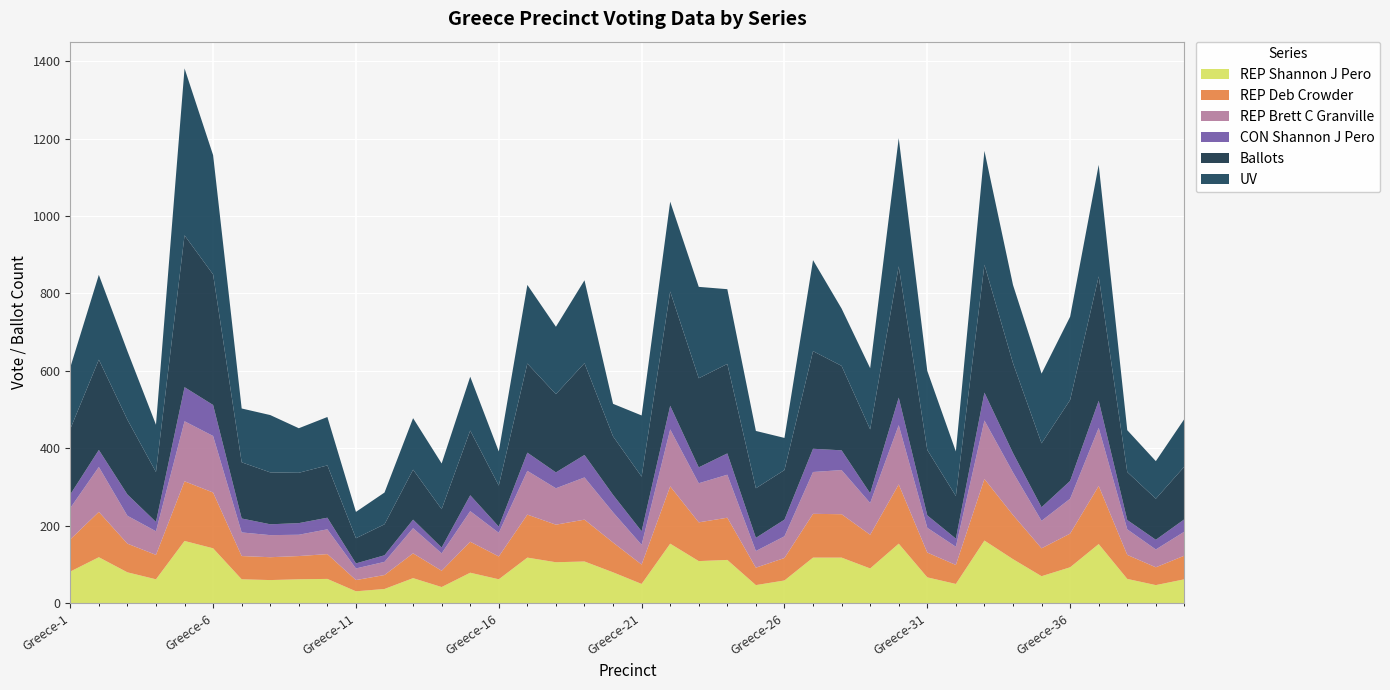

Reading left to right, transcribe all the data shown in this chart.

REP Shannon J Pero: Greece-1=82	Greece-2=119	Greece-3=80	Greece-4=62	Greece-5=161	Greece-6=142	Greece-7=62	Greece-8=60	Greece-9=62	Greece-10=63	Greece-11=31	Greece-12=37	Greece-13=65	Greece-14=42	Greece-15=79	Greece-16=62	Greece-17=118	Greece-18=106	Greece-19=108	Greece-20=80	Greece-21=50	Greece-22=154	Greece-23=109	Greece-24=112	Greece-25=47	Greece-26=59	Greece-27=118	Greece-28=118	Greece-29=90	Greece-30=154	Greece-31=67	Greece-32=50	Greece-33=162	Greece-34=114	Greece-35=70	Greece-36=93	Greece-37=153	Greece-38=63	Greece-39=47	Greece-40=62
REP Deb Crowder: Greece-1=83	Greece-2=117	Greece-3=74	Greece-4=63	Greece-5=154	Greece-6=144	Greece-7=60	Greece-8=59	Greece-9=60	Greece-10=64	Greece-11=29	Greece-12=36	Greece-13=64	Greece-14=42	Greece-15=80	Greece-16=59	Greece-17=111	Greece-18=97	Greece-19=108	Greece-20=77	Greece-21=50	Greece-22=148	Greece-23=100	Greece-24=109	Greece-25=45	Greece-26=58	Greece-27=113	Greece-28=112	Greece-29=87	Greece-30=153	Greece-31=64	Greece-32=49	Greece-33=159	Greece-34=114	Greece-35=72	Greece-36=87	Greece-37=150	Greece-38=62	Greece-39=46	Greece-40=61
REP Brett C Granville: Greece-1=81	Greece-2=116	Greece-3=72	Greece-4=61	Greece-5=155	Greece-6=146	Greece-7=61	Greece-8=57	Greece-9=55	Greece-10=64	Greece-11=30	Greece-12=34	Greece-13=65	Greece-14=45	Greece-15=79	Greece-16=61	Greece-17=113	Greece-18=94	Greece-19=109	Greece-20=78	Greece-21=51	Greece-22=147	Greece-23=101	Greece-24=111	Greece-25=43	Greece-26=56	Greece-27=108	Greece-28=114	Greece-29=82	Greece-30=153	Greece-31=64	Greece-32=47	Greece-33=151	Greece-34=110	Greece-35=71	Greece-36=90	Greece-37=150	Greece-38=66	Greece-39=46	Greece-40=62
CON Shannon J Pero: Greece-1=35	Greece-2=44	Greece-3=55	Greece-4=24	Greece-5=88	Greece-6=80	Greece-7=36	Greece-8=28	Greece-9=30	Greece-10=30	Greece-11=13	Greece-12=17	Greece-13=22	Greece-14=15	Greece-15=41	Greece-16=16	Greece-17=47	Greece-18=41	Greece-19=58	Greece-20=45	Greece-21=35	Greece-22=61	Greece-23=41	Greece-24=55	Greece-25=34	Greece-26=43	Greece-27=60	Greece-28=51	Greece-29=25	Greece-30=71	Greece-31=32	Greece-32=21	Greece-33=72	Greece-34=50	Greece-35=35	Greece-36=46	Greece-37=70	Greece-38=24	Greece-39=25	Greece-40=32
Ballots: Greece-1=169	Greece-2=233	Greece-3=193	Greece-4=129	Greece-5=392	Greece-6=337	Greece-7=145	Greece-8=134	Greece-9=130	Greece-10=135	Greece-11=65	Greece-12=80	Greece-13=129	Greece-14=99	Greece-15=167	Greece-16=106	Greece-17=230	Greece-18=202	Greece-19=237	Greece-20=151	Greece-21=141	Greece-22=295	Greece-23=230	Greece-24=231	Greece-25=128	Greece-26=128	Greece-27=252	Greece-28=218	Greece-29=165	Greece-30=339	Greece-31=169	Greece-32=110	Greece-33=330	Greece-34=232	Greece-35=165	Greece-36=209	Greece-37=321	Greece-38=124	Greece-39=106	Greece-40=136
UV: Greece-1=159	Greece-2=219	Greece-3=177	Greece-4=122	Greece-5=431	Greece-6=308	Greece-7=139	Greece-8=148	Greece-9=115	Greece-10=125	Greece-11=68	Greece-12=82	Greece-13=133	Greece-14=118	Greece-15=139	Greece-16=88	Greece-17=203	Greece-18=174	Greece-19=214	Greece-20=84	Greece-21=158	Greece-22=232	Greece-23=236	Greece-24=193	Greece-25=148	Greece-26=83	Greece-27=235	Greece-28=148	Greece-29=158	Greece-30=331	Greece-31=204	Greece-32=115	Greece-33=294	Greece-34=202	Greece-35=180	Greece-36=215	Greece-37=288	Greece-38=108	Greece-39=97	Greece-40=123